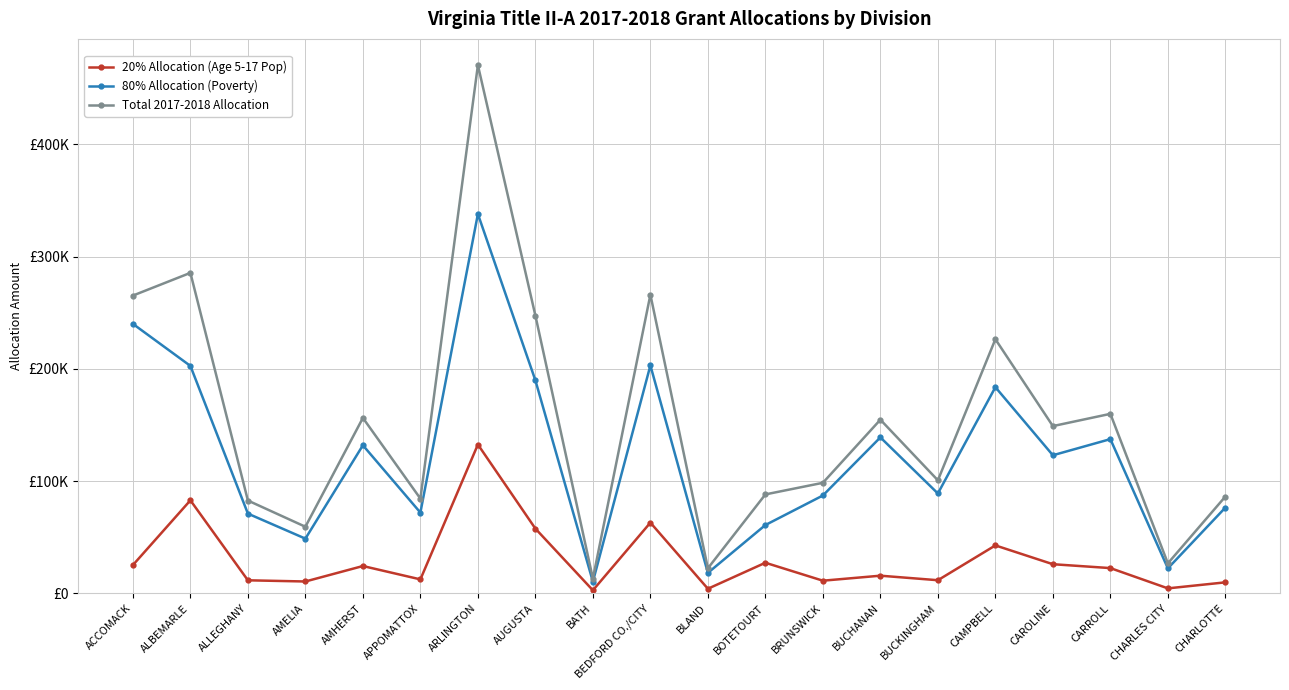

Reading left to right, extract all data points from this chart.

20% Allocation (Age 5-17 Pop): 25225.9	82911.7	11649.5	10593.2	24370.6	12473.9	132626.7	57706.4	2756.5	63028.7	4121.9	27292.0	11304.3	15761.0	11726.8	42738.8	25988.5	22526.1	4467.1	9835.8
80% Allocation (Poverty): 240112.9	202660.1	71063.6	48772.1	131954.0	71961.3	338008.6	189792.3	10420.2	203114.9	18252.1	60890.3	87221.3	138985.5	89016.6	183718.2	123061.3	137437.1	22291.5	76449.5
Total 2017-2018 Allocation: 265338.8	285571.8	82713.1	59365.3	156324.6	84435.1	470635.4	247498.7	13176.7	266143.6	22374.0	88182.4	98525.5	154746.6	100743.3	226457.0	149049.8	159963.2	26758.6	86285.4